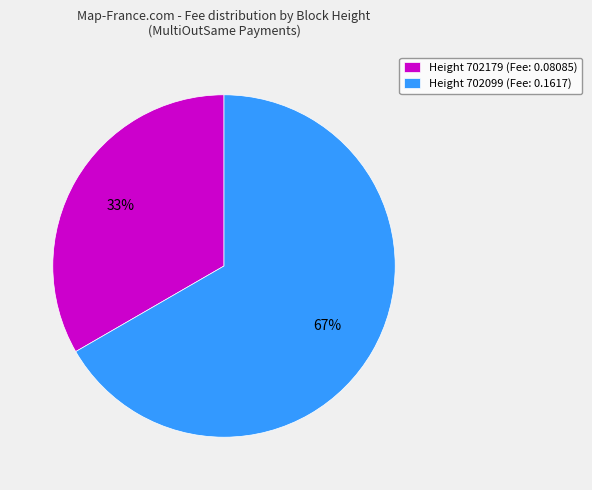

Which slice represents more than half of the pie?

Height 702099 (Fee: 0.1617)